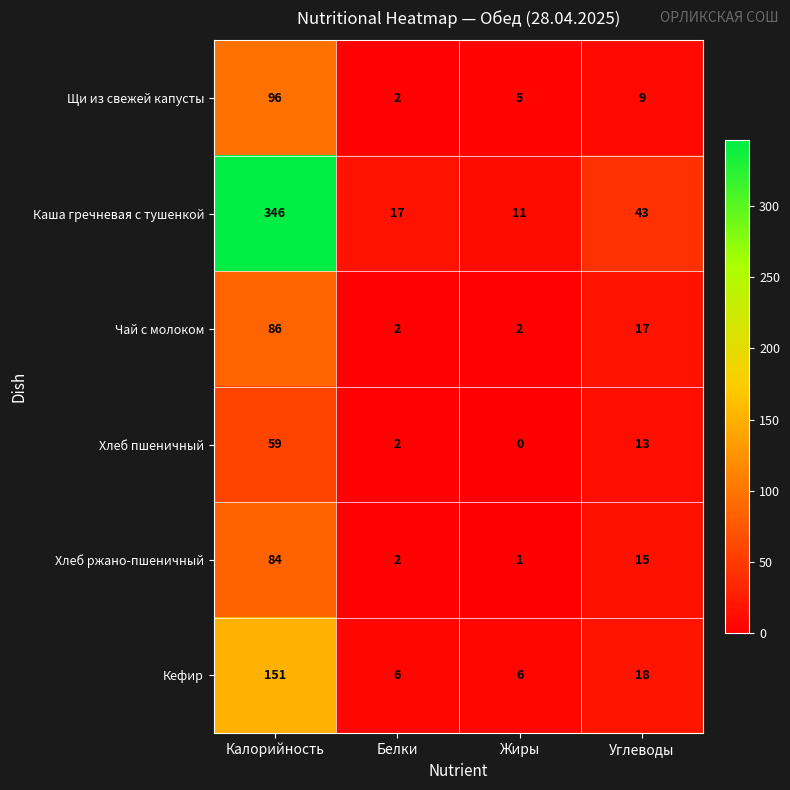

What is the greatest value displayed?

346